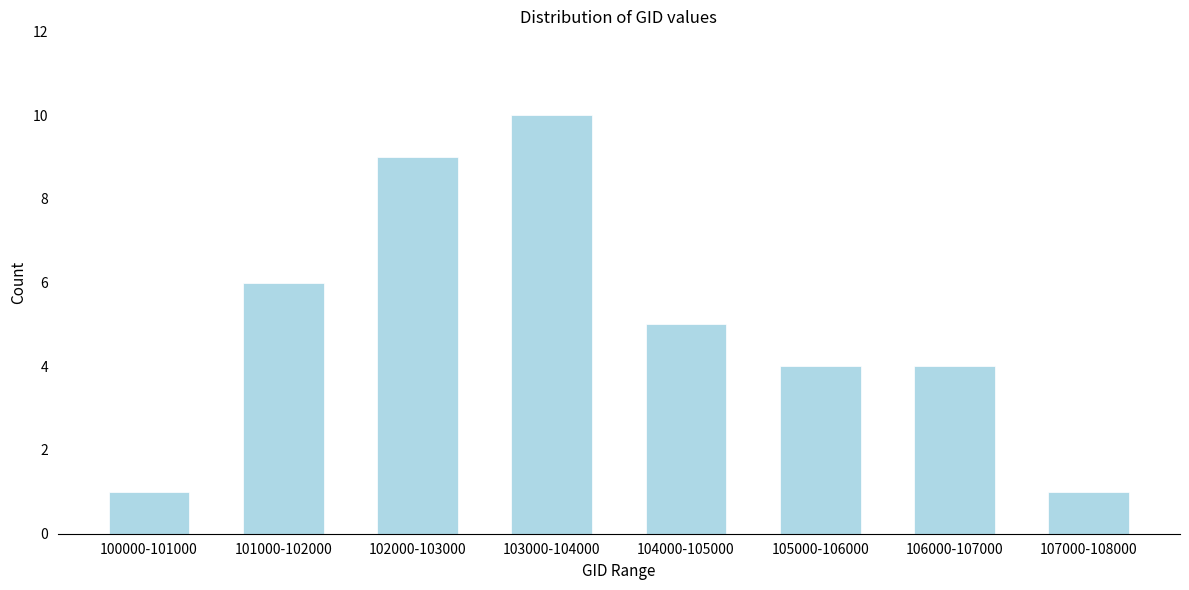

Reading right to left, extract all data points from this chart.

1	4	4	5	10	9	6	1